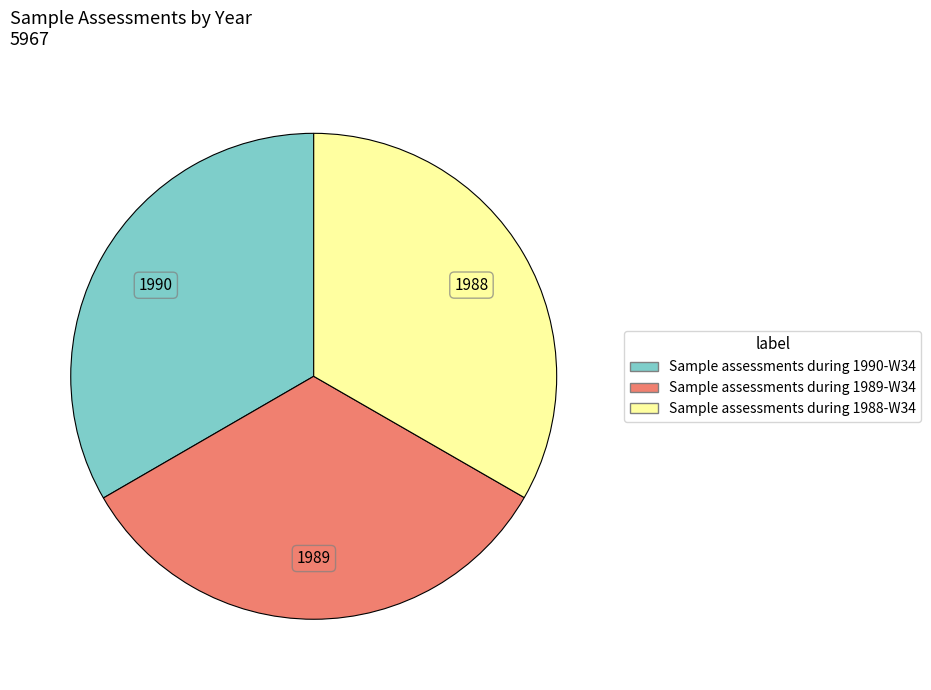

Do Sample assessments during 1989-W34 and Sample assessments during 1990-W34 together represent more than half of the pie?

Yes